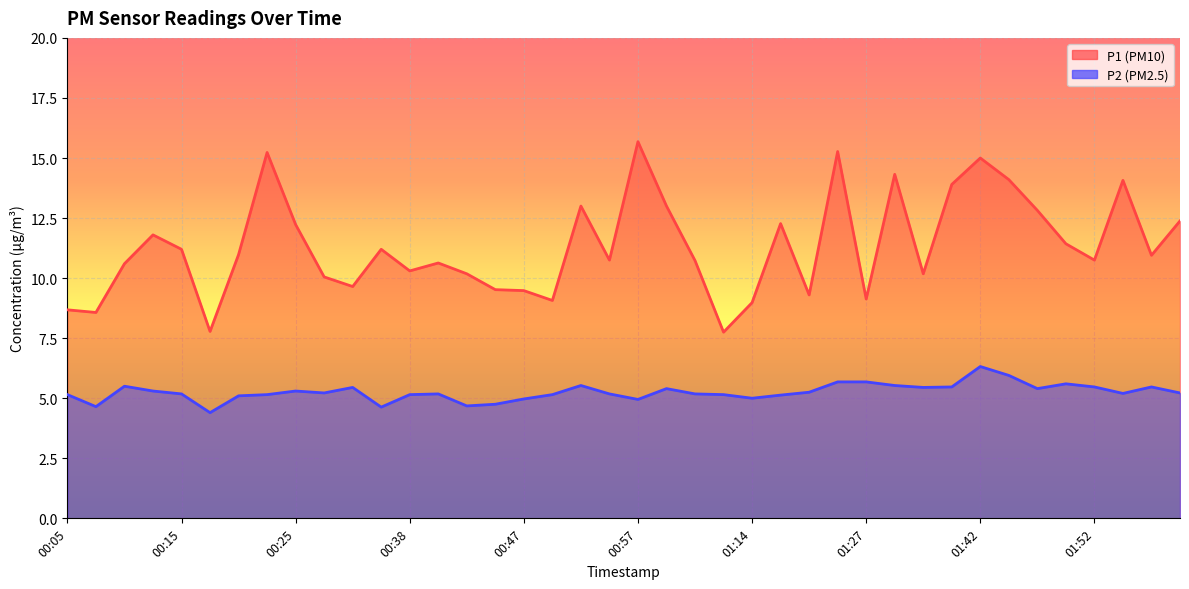

True or false: P2 and P1 cross at least once.

False